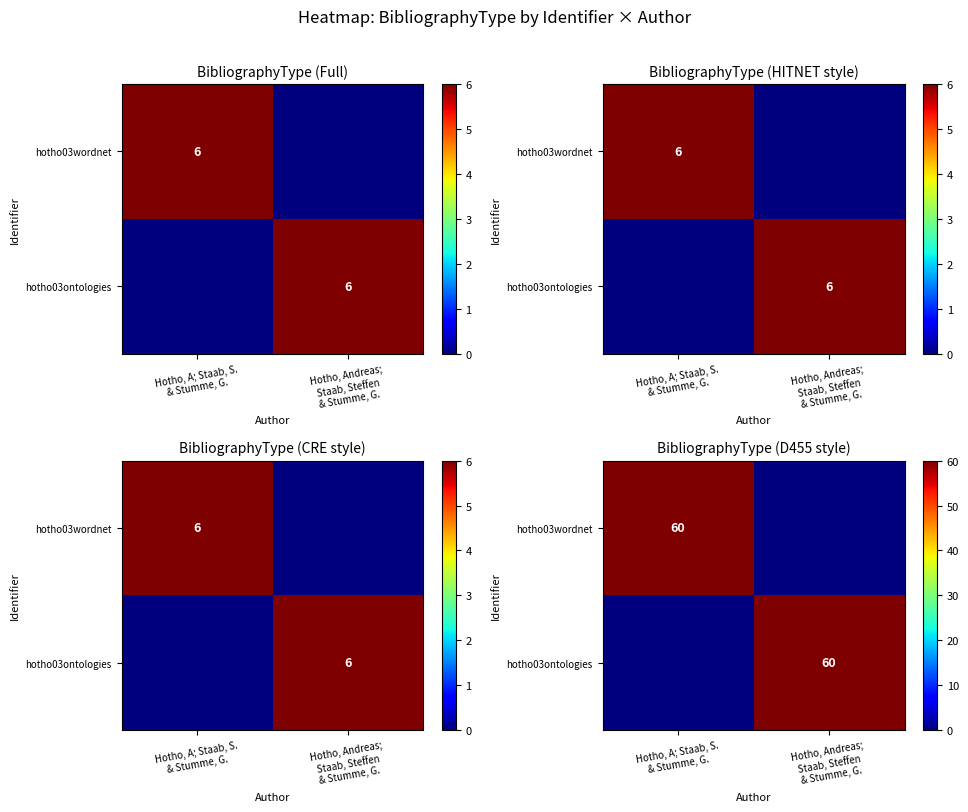

What is the average value of the hotho03ontologies series?

30